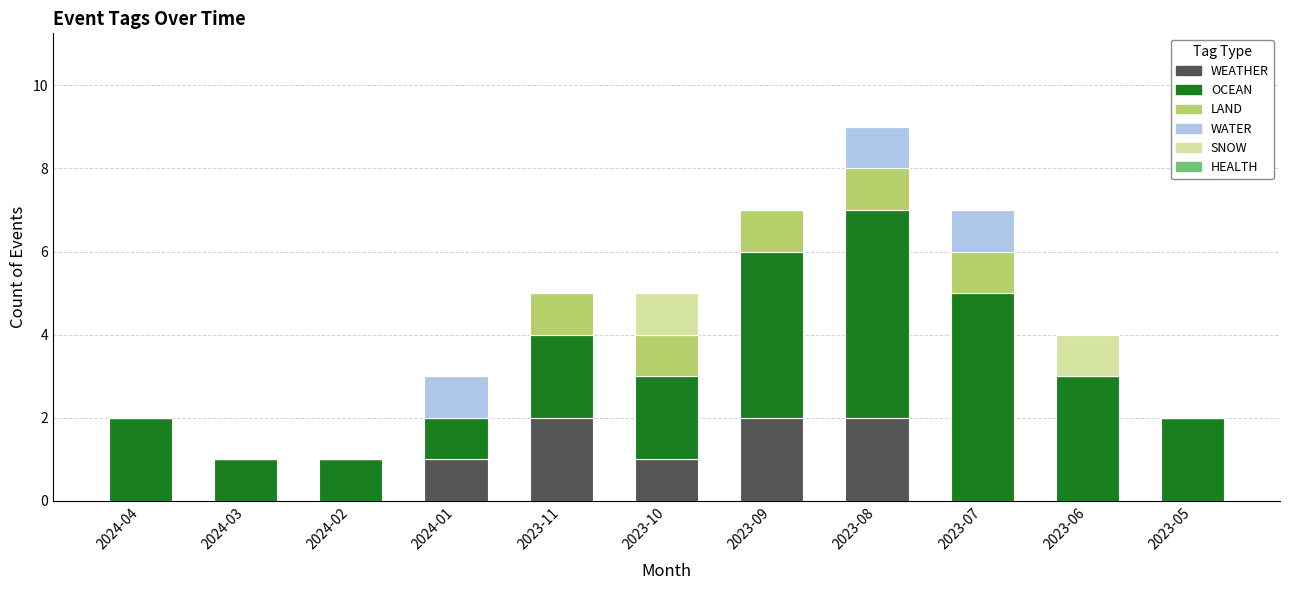

What is the total value across all series at 2023-11?

5